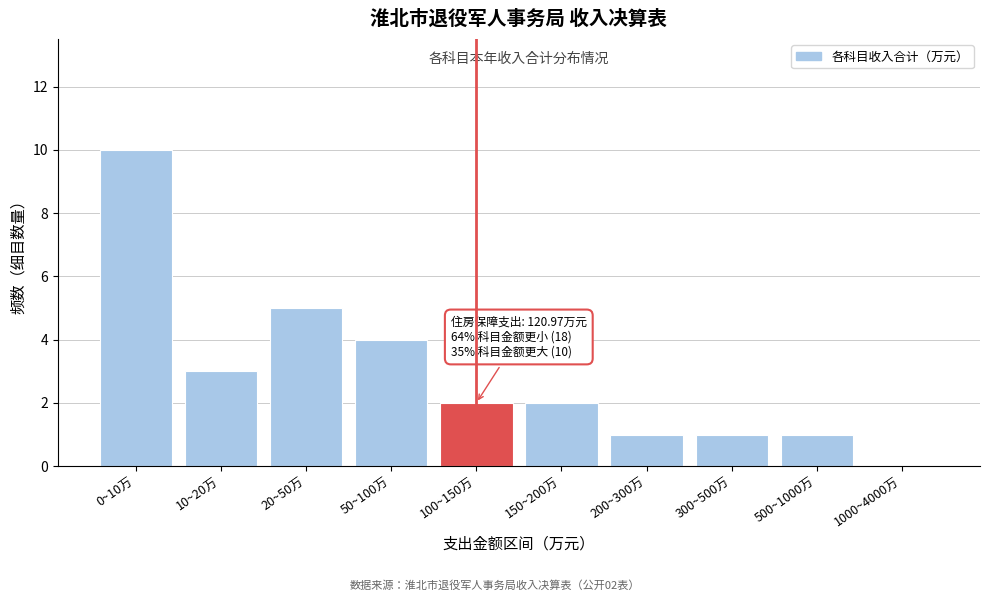

Reading right to left, transcribe all the data shown in this chart.

1000~4000万=0	500~1000万=1	300~500万=1	200~300万=1	150~200万=2	100~150万=2	50~100万=4	20~50万=5	10~20万=3	0~10万=10